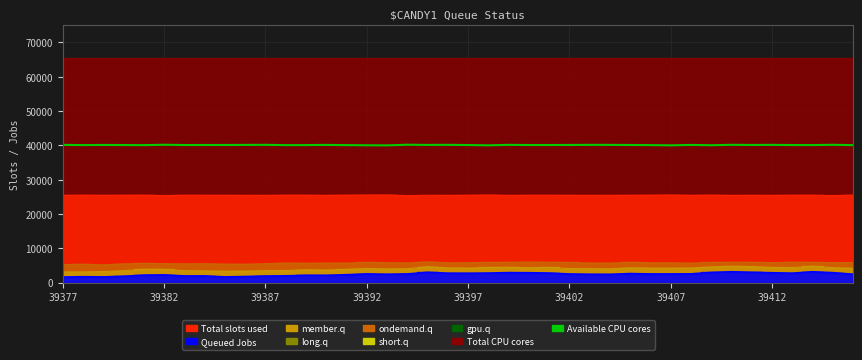

At which label does the data first exceed 40107?

39377